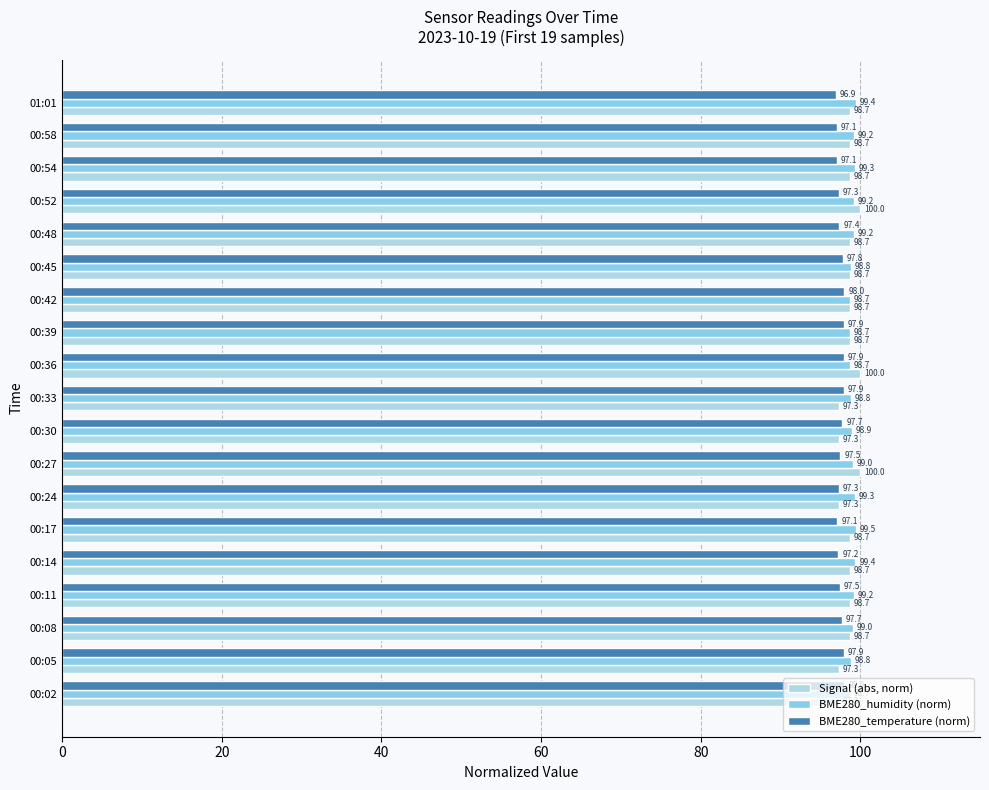

How many data points in BME280_temperature (norm) are above 97?

18